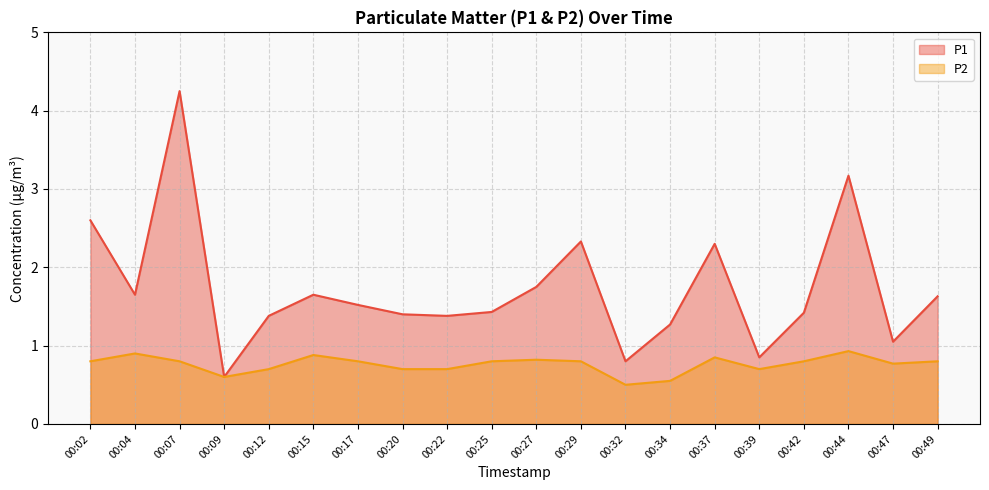

Between 00:17 and 00:22, which series saw the biggest shift?

P1